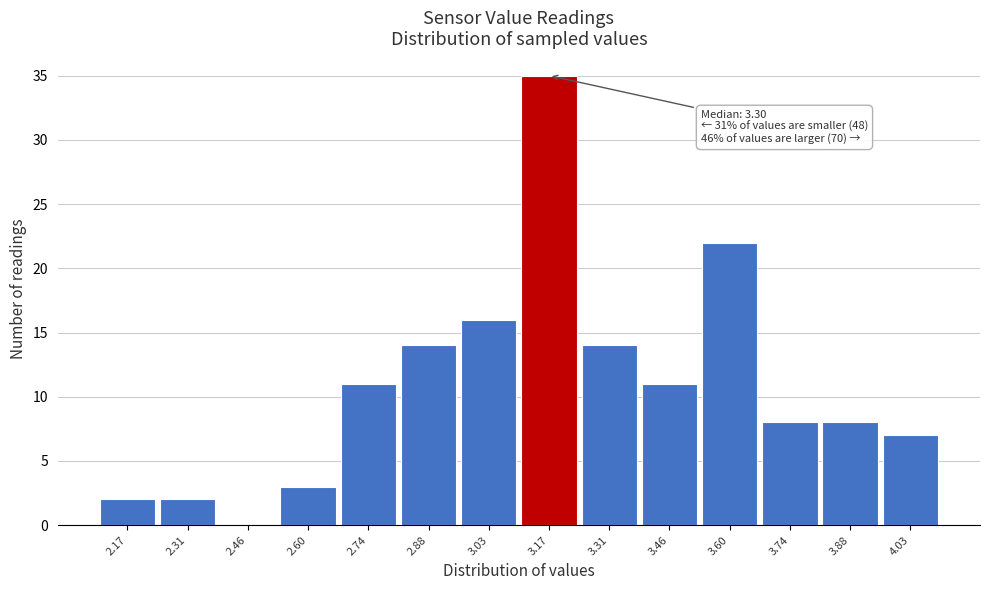

Reading left to right, what are all the values shown in this chart?

2.17=2	2.31=2	2.46=0	2.60=3	2.74=11	2.88=14	3.03=16	3.17=35	3.31=14	3.46=11	3.60=22	3.74=8	3.88=8	4.03=7